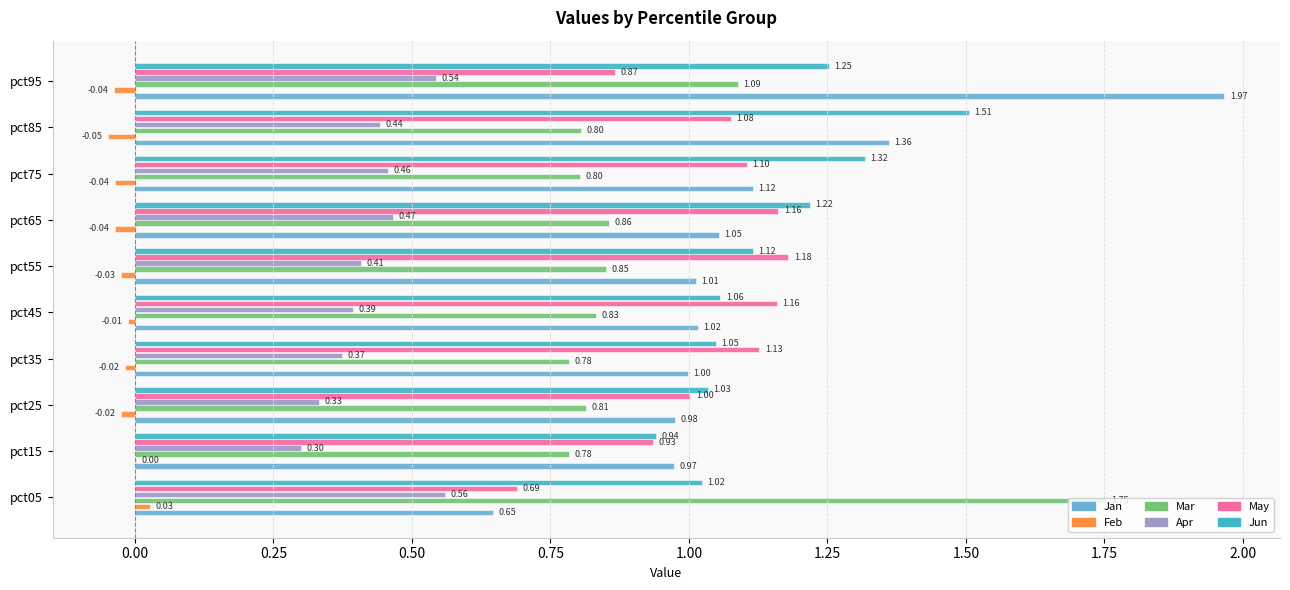

Which series changed the most between pct15 and pct35?

May